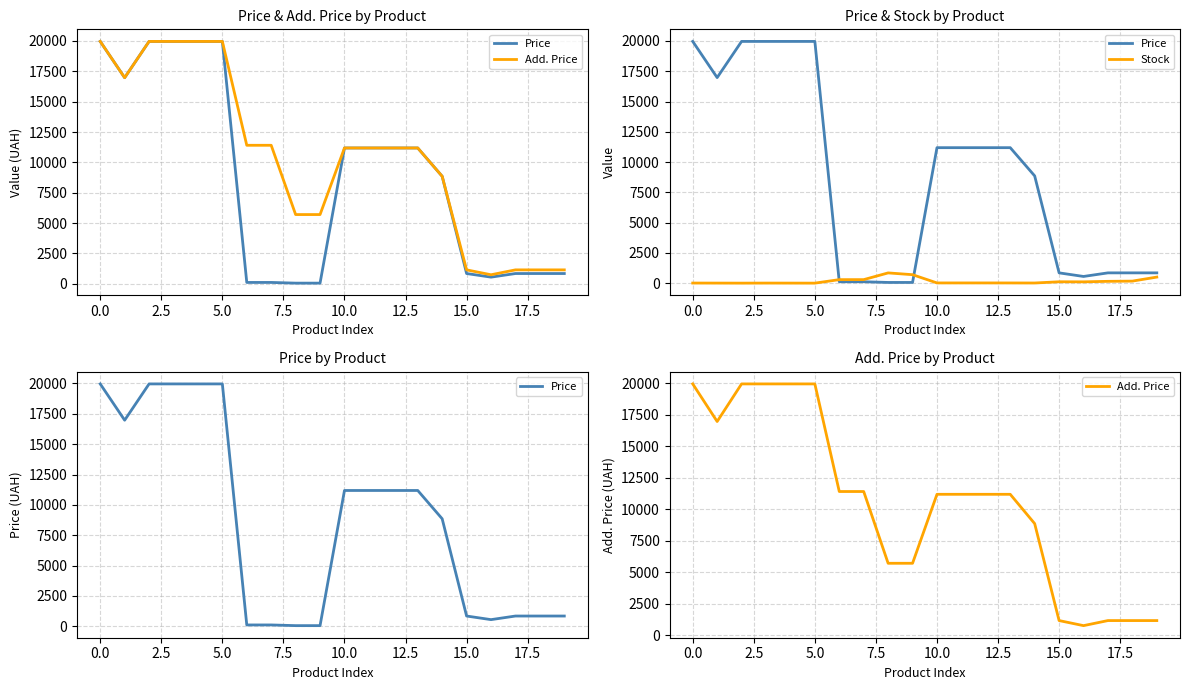

Count the number of categories in the chart.

20